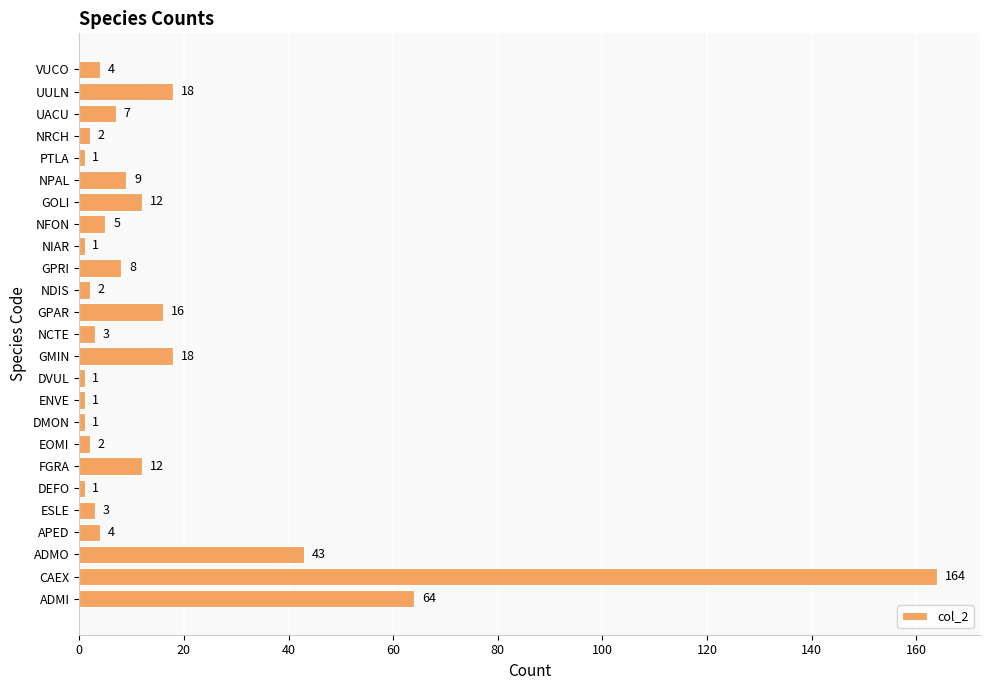

What is the ratio of the value at ADMO to the value at GPRI?

5.4